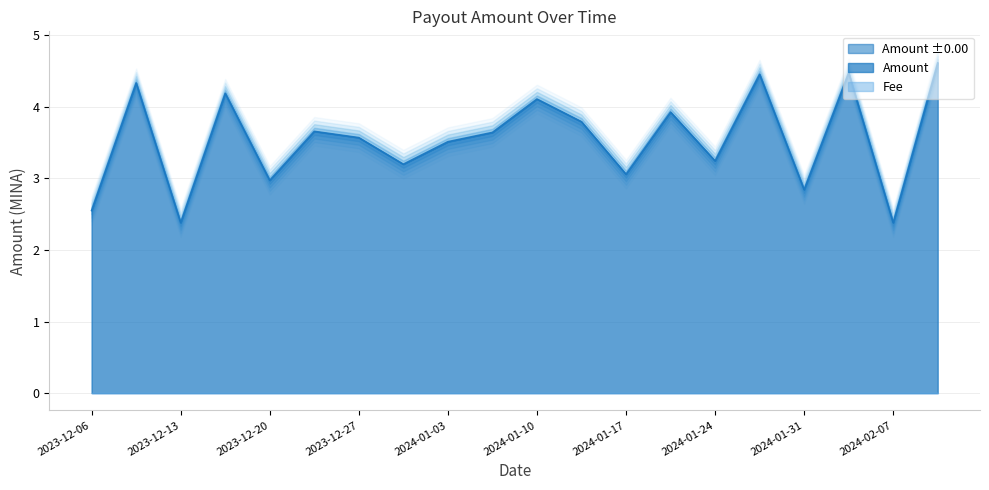

True or false: the data has more than 1 interior local peaks.

True